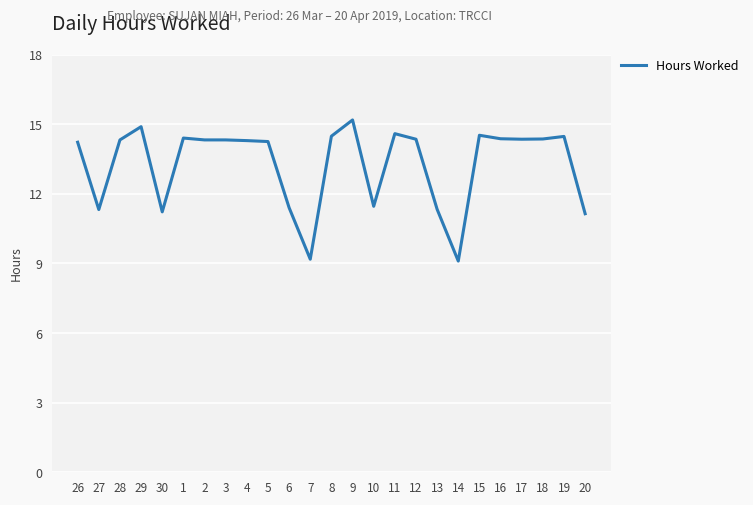

What is the change in value from 26 to 14?

-5.1